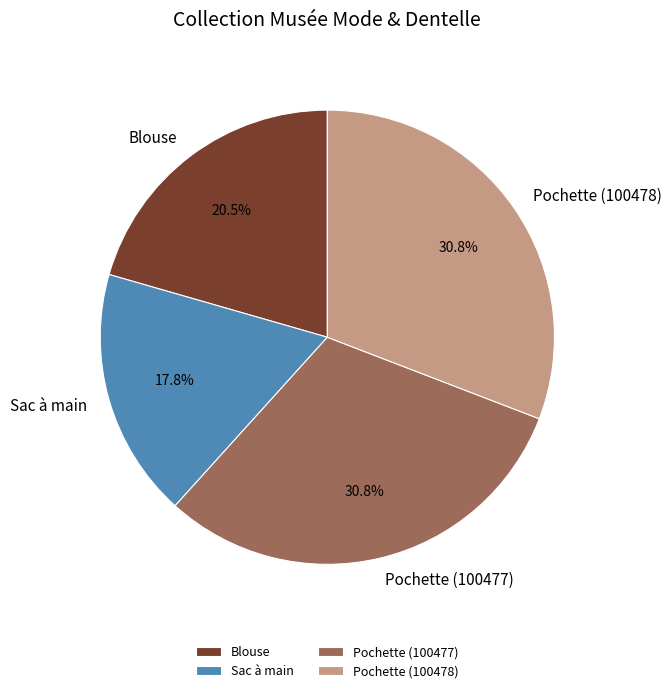

To the nearest percent, what is the difference between the largest and smallest slice percentages?

13%